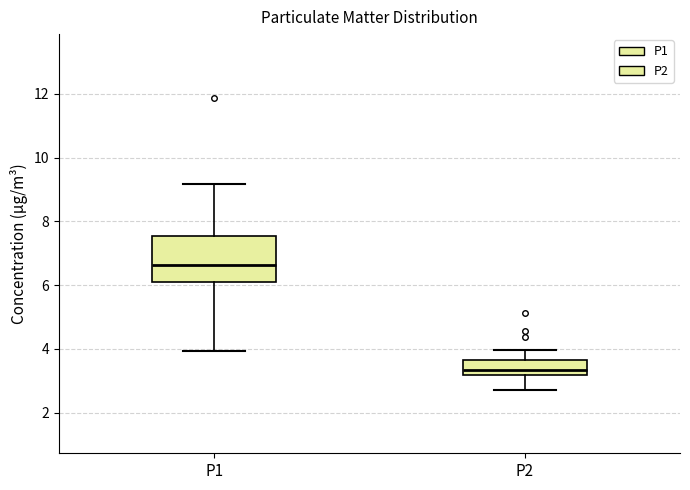

Reading left to right, transcribe this box plot: for each box, give where its median line is, the range the box spans, and where its two whiskers end, as read against the y-axis. The values are not printed on the chart, so give them approximately, as read against the axis.

P1: median 6.6, box 6.0 to 7.6, whiskers 4.0 to 9.2
P2: median 3.4, box 3.2 to 3.6, whiskers 2.8 to 4.0